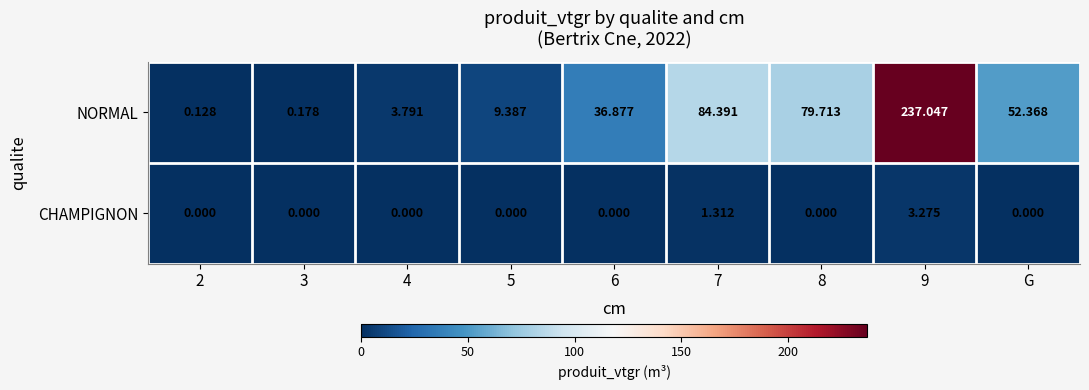

What is the total value across all series at 4?

3.8